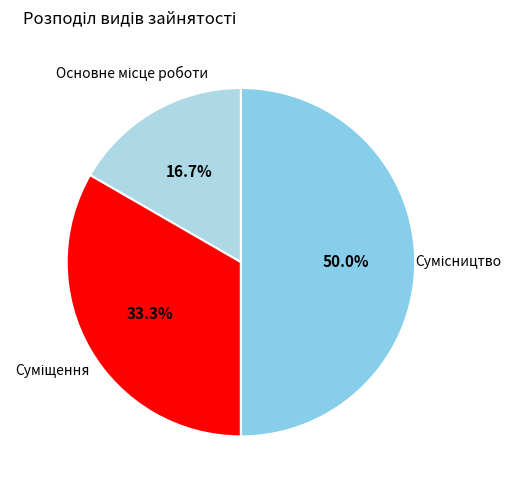

Count the number of slices in the pie.

3